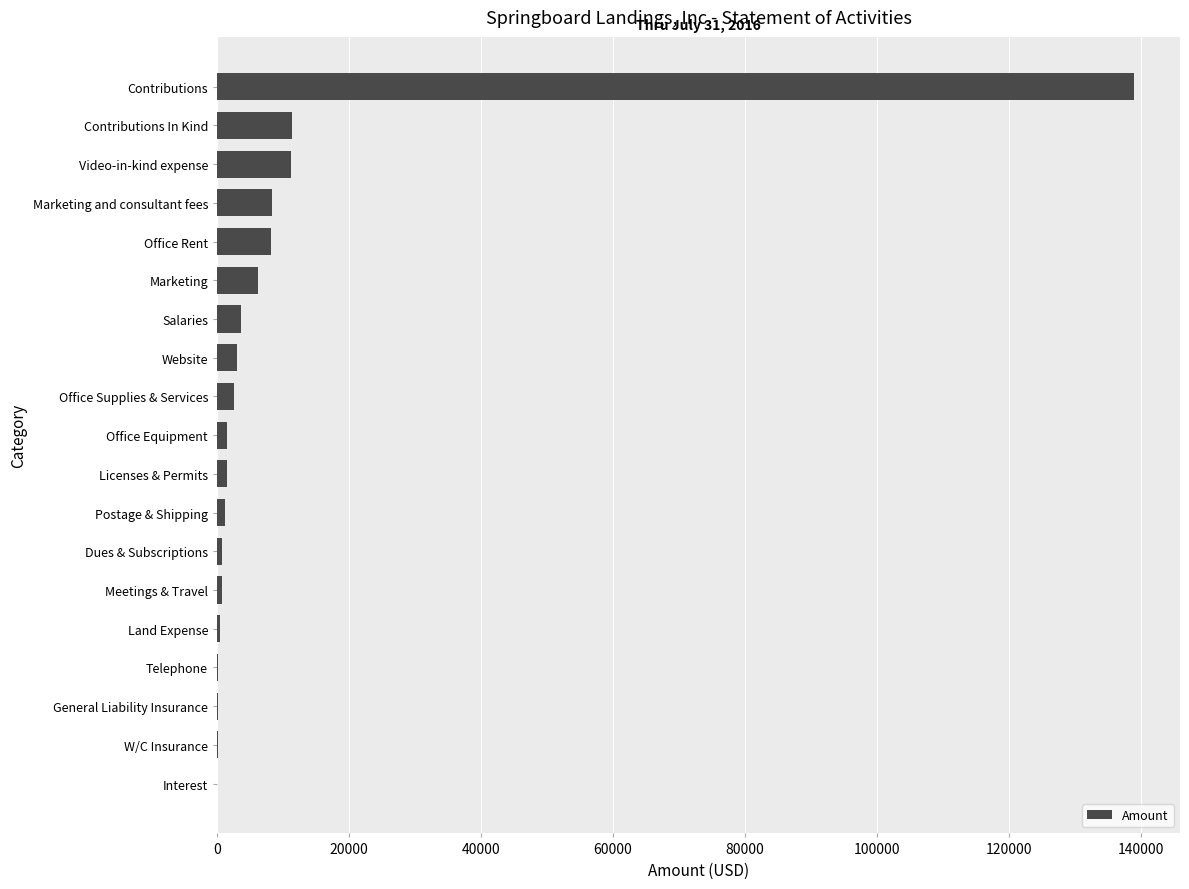

True or false: the data shows 13223.1 at Marketing and consultant fees.

False